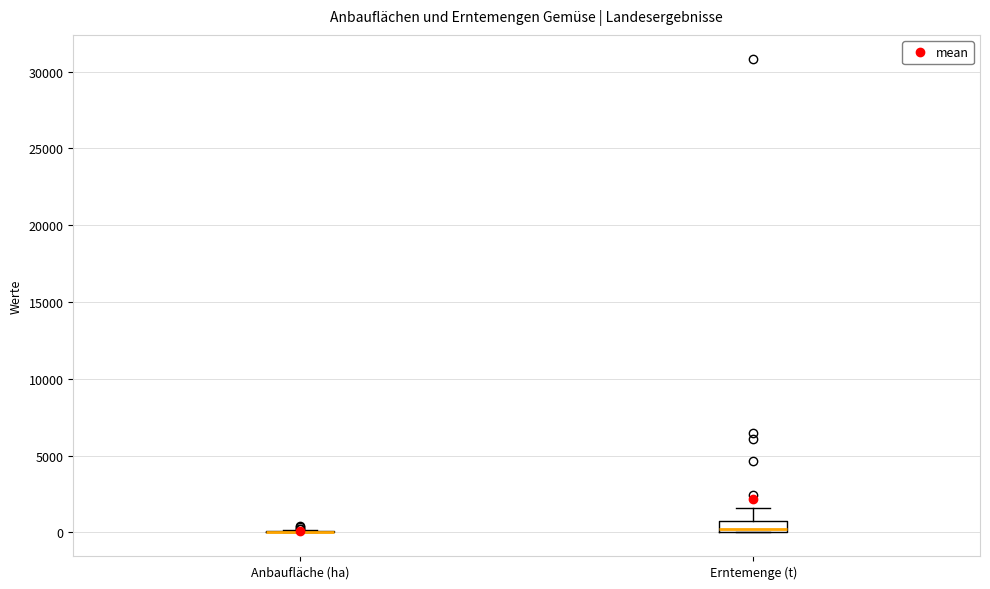

Which box is the tallest, from its lower edge to its upper edge?

Erntemenge (t)